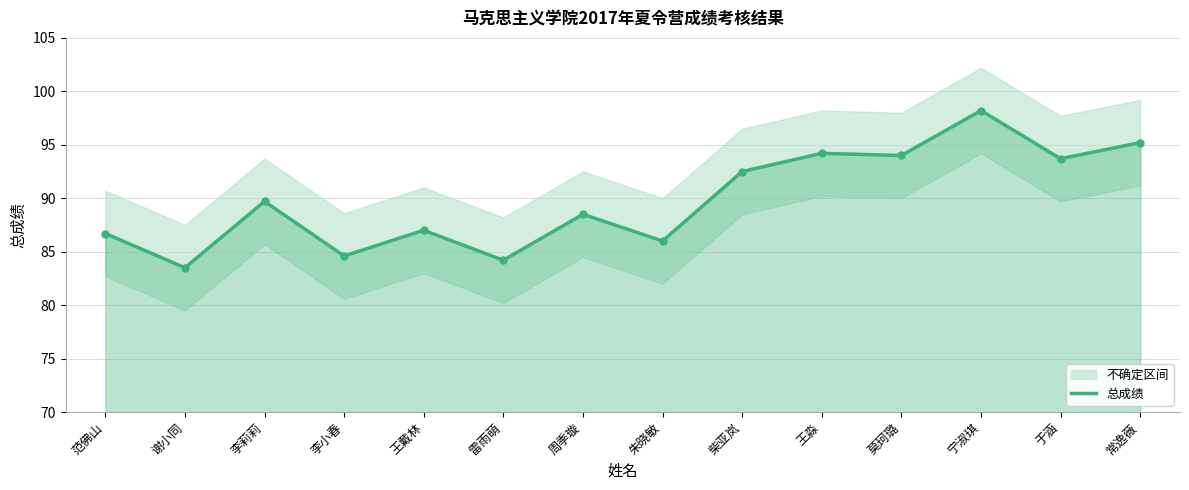

What is the label of the 12th point from the left?

宁淑琪